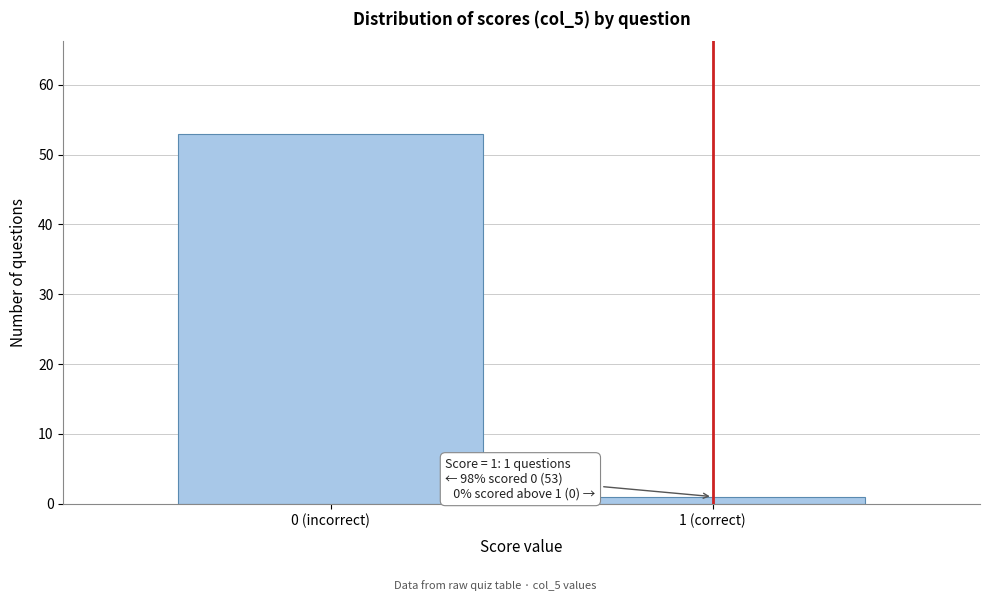

Reading right to left, list all the values displayed in this chart.

1	53